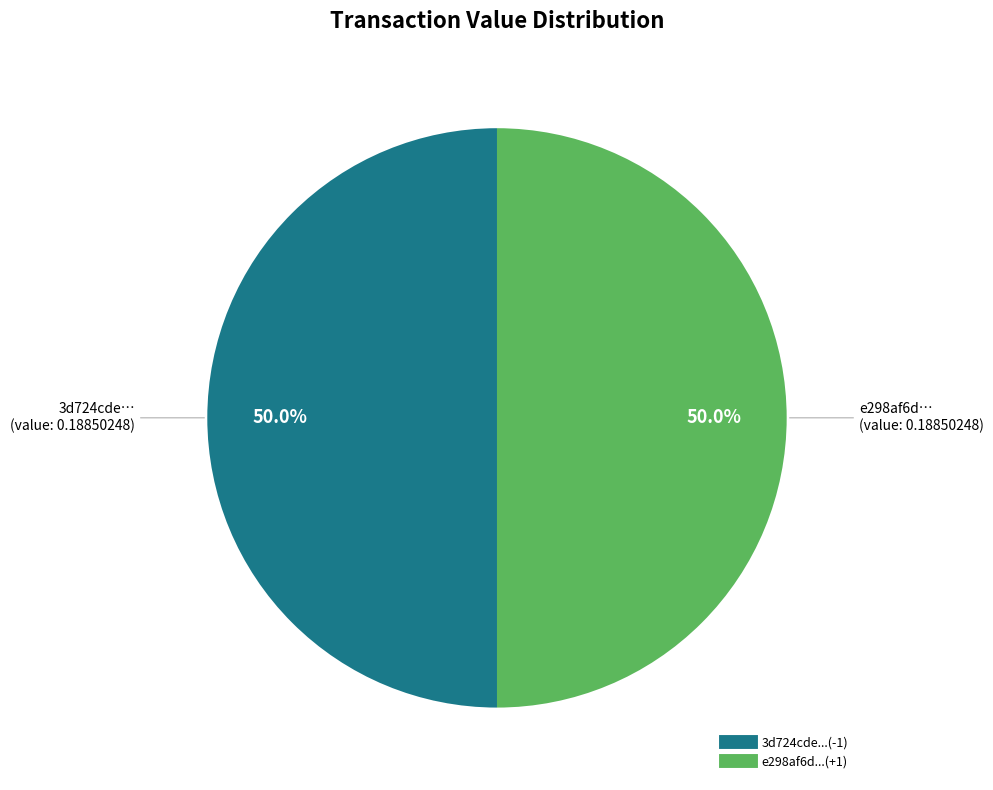

To the nearest percent, what is the average slice percentage?

50%